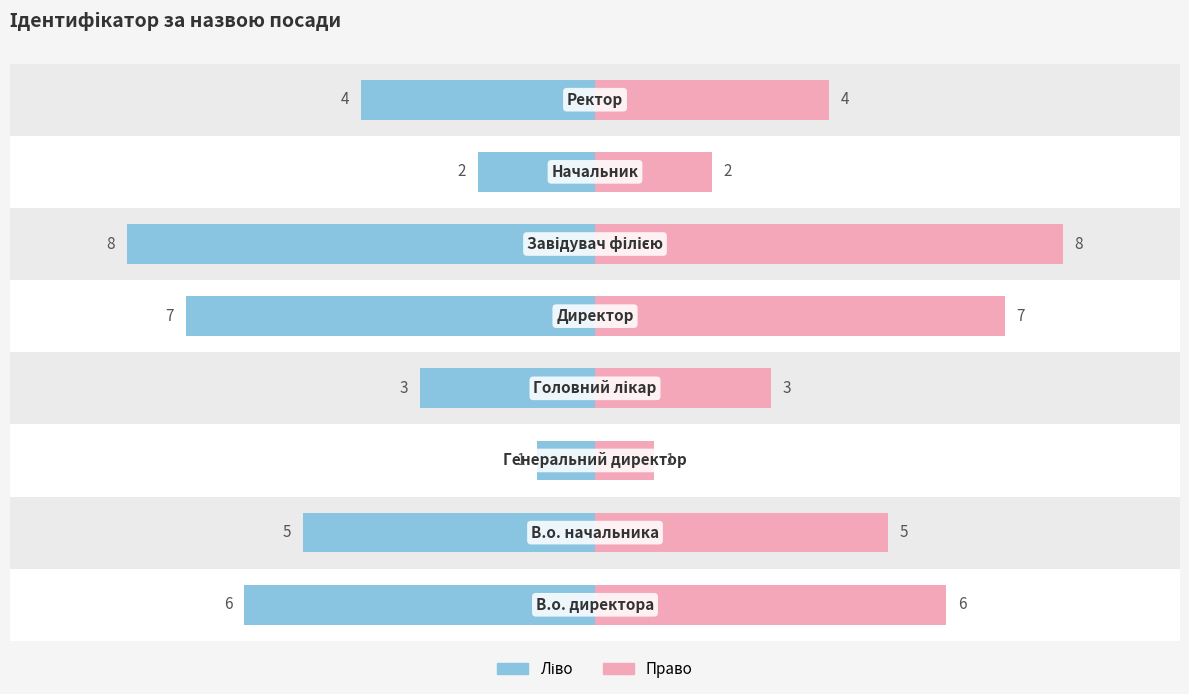

The Ідентифікатор (ліво) series shows -2 at 2. True or false?

False